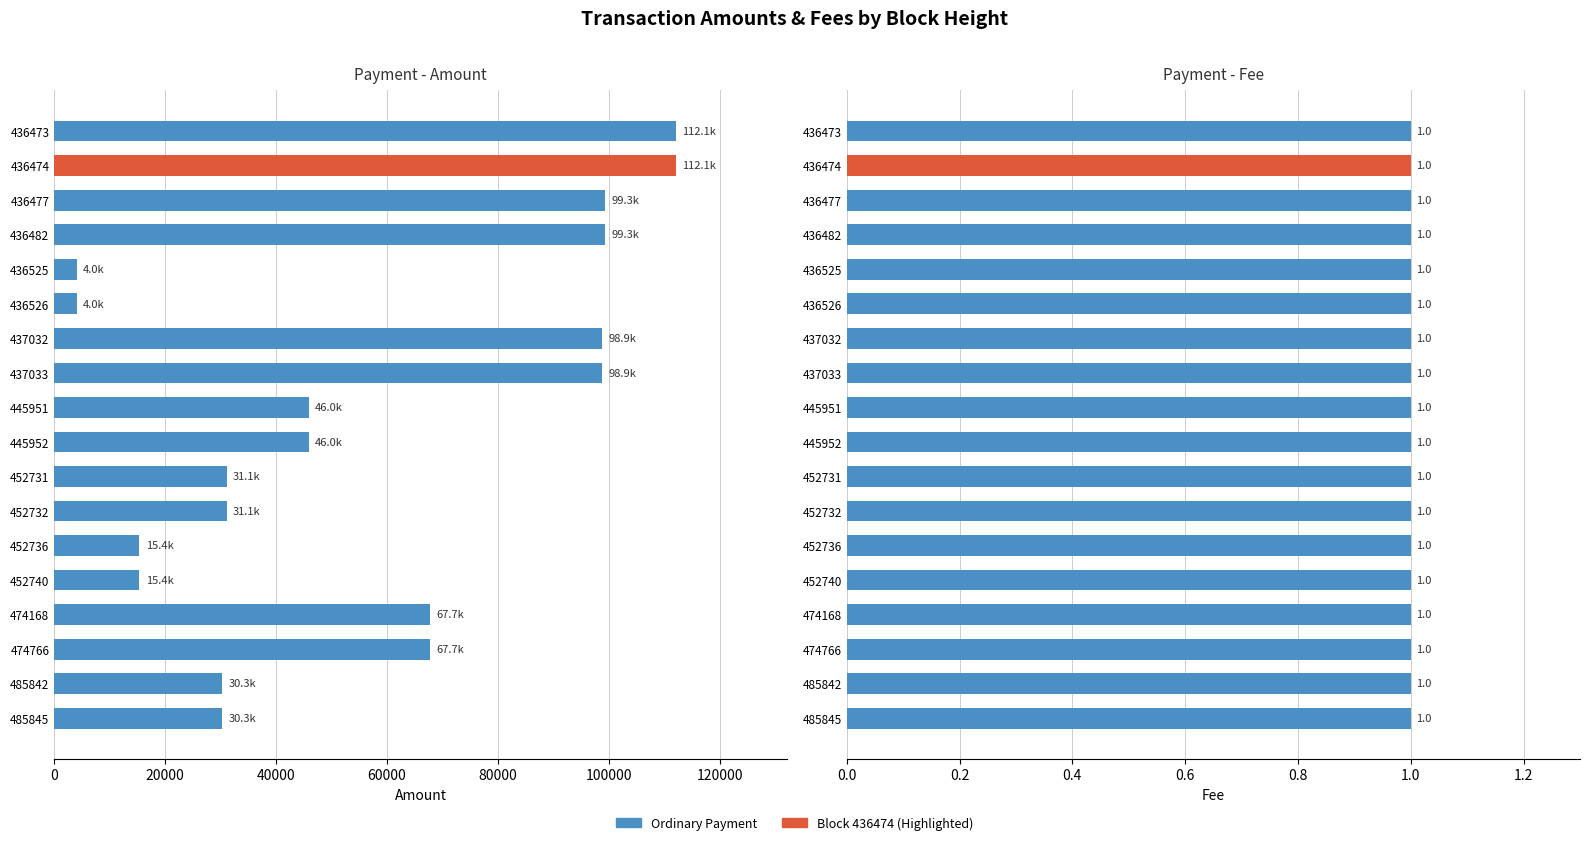

What is the difference between the second highest and minimum values?

108044.9